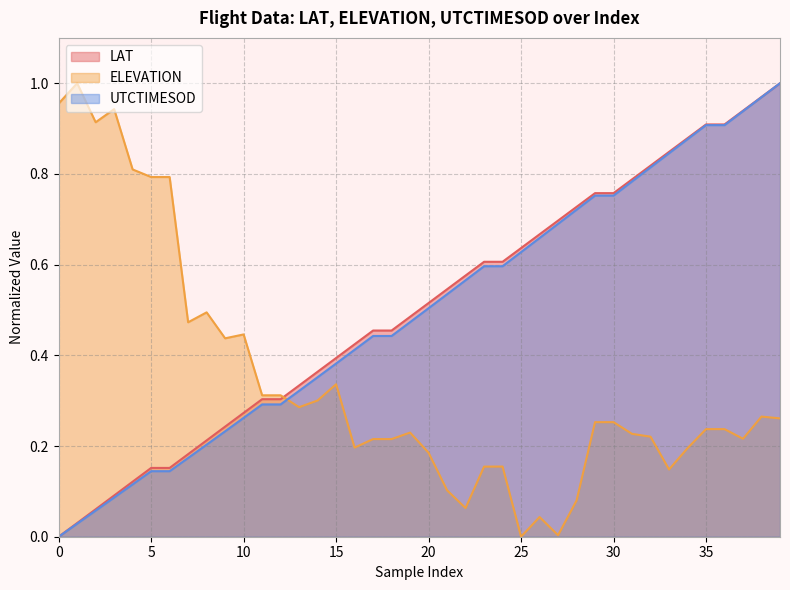

At how many categories does at least one series exceed 0?

40